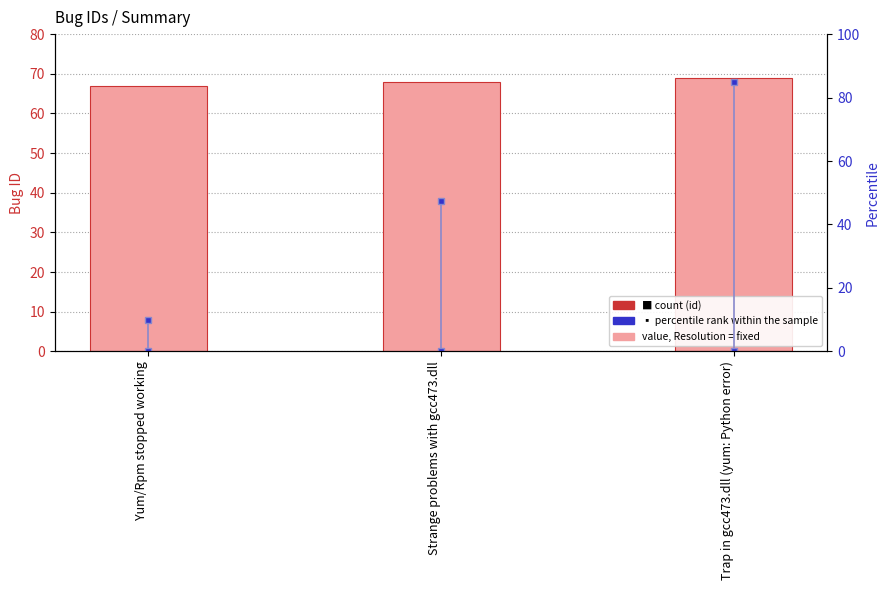

The value at Yum/Rpm stopped working is 67. True or false?

True